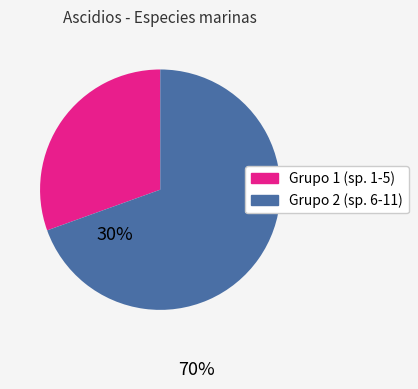

Is there any slice that represents more than half of the pie?

Yes